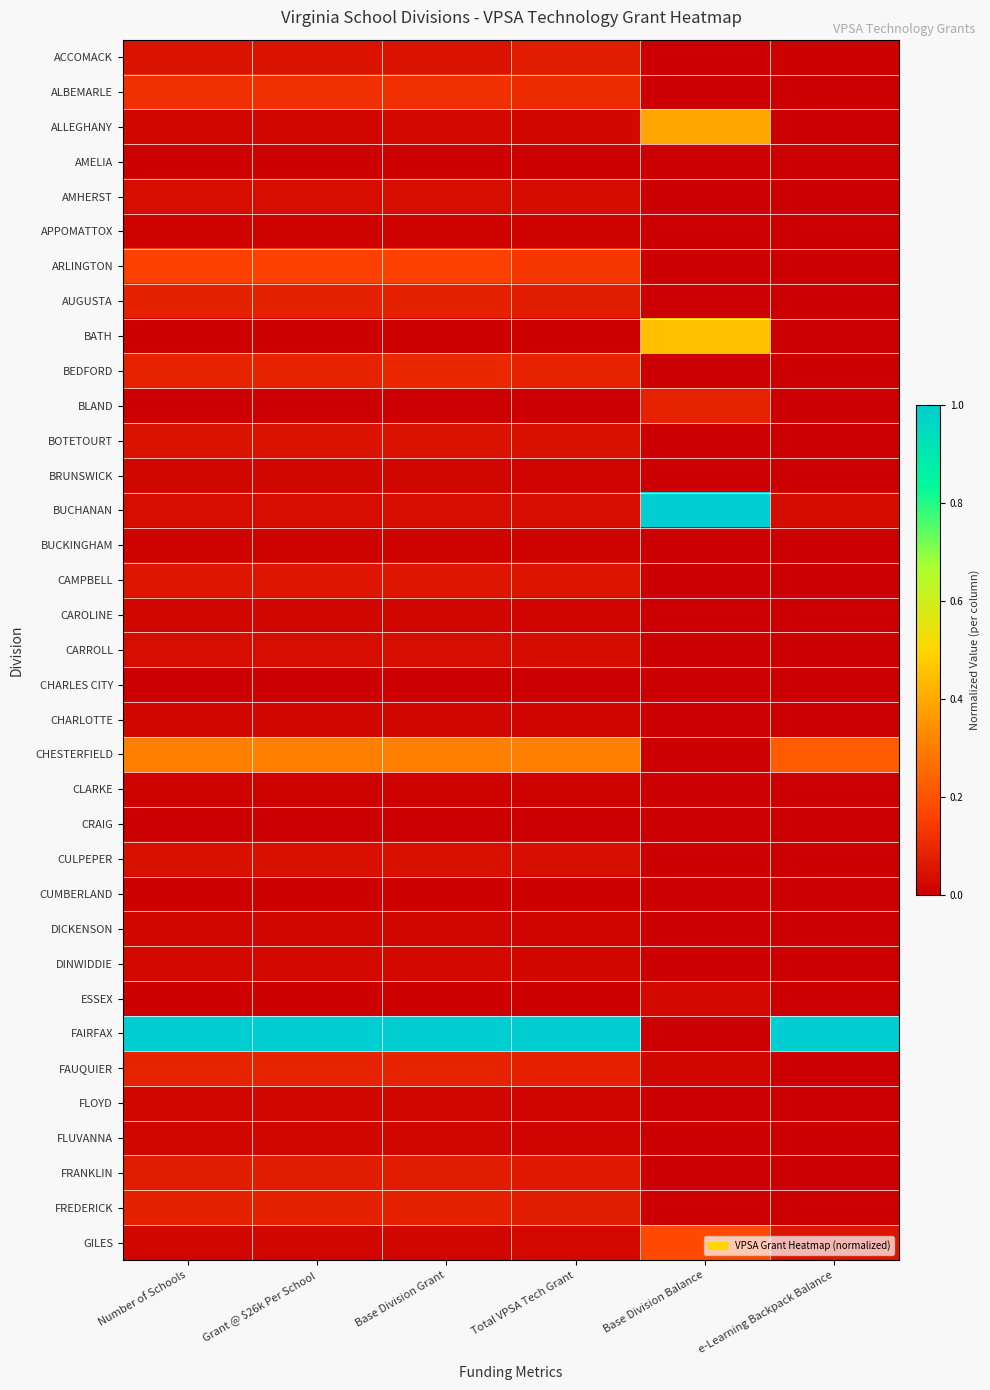

Reading left to right, transcribe all the data shown in this chart.

ACCOMACK: Number of Schools=0.0	Grant @ $26k Per School=0.0	Base Division Grant=0.0	Total VPSA Tech Grant=0.1	Base Division Balance=0.0	e-Learning Backpack Balance=0.0
ALBEMARLE: Number of Schools=0.1	Grant @ $26k Per School=0.1	Base Division Grant=0.1	Total VPSA Tech Grant=0.1	Base Division Balance=0.0	e-Learning Backpack Balance=0.0
ALLEGHANY: Number of Schools=0.0	Grant @ $26k Per School=0.0	Base Division Grant=0.0	Total VPSA Tech Grant=0.0	Base Division Balance=0.4	e-Learning Backpack Balance=0.0
AMELIA: Number of Schools=0.0	Grant @ $26k Per School=0.0	Base Division Grant=0.0	Total VPSA Tech Grant=0.0	Base Division Balance=0.0	e-Learning Backpack Balance=0.0
AMHERST: Number of Schools=0.0	Grant @ $26k Per School=0.0	Base Division Grant=0.0	Total VPSA Tech Grant=0.0	Base Division Balance=0.0	e-Learning Backpack Balance=0.0
APPOMATTOX: Number of Schools=0.0	Grant @ $26k Per School=0.0	Base Division Grant=0.0	Total VPSA Tech Grant=0.0	Base Division Balance=0.0	e-Learning Backpack Balance=0.0
ARLINGTON: Number of Schools=0.2	Grant @ $26k Per School=0.2	Base Division Grant=0.2	Total VPSA Tech Grant=0.1	Base Division Balance=0.0	e-Learning Backpack Balance=0.0
AUGUSTA: Number of Schools=0.1	Grant @ $26k Per School=0.1	Base Division Grant=0.1	Total VPSA Tech Grant=0.1	Base Division Balance=0.0	e-Learning Backpack Balance=0.0
BATH: Number of Schools=0.0	Grant @ $26k Per School=0.0	Base Division Grant=0.0	Total VPSA Tech Grant=0.0	Base Division Balance=0.5	e-Learning Backpack Balance=0.0
BEDFORD: Number of Schools=0.1	Grant @ $26k Per School=0.1	Base Division Grant=0.1	Total VPSA Tech Grant=0.1	Base Division Balance=0.0	e-Learning Backpack Balance=0.0
BLAND: Number of Schools=0.0	Grant @ $26k Per School=0.0	Base Division Grant=0.0	Total VPSA Tech Grant=0.0	Base Division Balance=0.1	e-Learning Backpack Balance=0.0
BOTETOURT: Number of Schools=0.0	Grant @ $26k Per School=0.0	Base Division Grant=0.0	Total VPSA Tech Grant=0.0	Base Division Balance=0.0	e-Learning Backpack Balance=0.0
BRUNSWICK: Number of Schools=0.0	Grant @ $26k Per School=0.0	Base Division Grant=0.0	Total VPSA Tech Grant=0.0	Base Division Balance=0.0	e-Learning Backpack Balance=0.0
BUCHANAN: Number of Schools=0.0	Grant @ $26k Per School=0.0	Base Division Grant=0.0	Total VPSA Tech Grant=0.0	Base Division Balance=1.0	e-Learning Backpack Balance=0.0
BUCKINGHAM: Number of Schools=0.0	Grant @ $26k Per School=0.0	Base Division Grant=0.0	Total VPSA Tech Grant=0.0	Base Division Balance=0.0	e-Learning Backpack Balance=0.0
CAMPBELL: Number of Schools=0.1	Grant @ $26k Per School=0.1	Base Division Grant=0.1	Total VPSA Tech Grant=0.1	Base Division Balance=0.0	e-Learning Backpack Balance=0.0
CAROLINE: Number of Schools=0.0	Grant @ $26k Per School=0.0	Base Division Grant=0.0	Total VPSA Tech Grant=0.0	Base Division Balance=0.0	e-Learning Backpack Balance=0.0
CARROLL: Number of Schools=0.0	Grant @ $26k Per School=0.0	Base Division Grant=0.0	Total VPSA Tech Grant=0.0	Base Division Balance=0.0	e-Learning Backpack Balance=0.0
CHARLES CITY: Number of Schools=0.0	Grant @ $26k Per School=0.0	Base Division Grant=0.0	Total VPSA Tech Grant=0.0	Base Division Balance=0.0	e-Learning Backpack Balance=0.0
CHARLOTTE: Number of Schools=0.0	Grant @ $26k Per School=0.0	Base Division Grant=0.0	Total VPSA Tech Grant=0.0	Base Division Balance=0.0	e-Learning Backpack Balance=0.0
CHESTERFIELD: Number of Schools=0.3	Grant @ $26k Per School=0.3	Base Division Grant=0.3	Total VPSA Tech Grant=0.3	Base Division Balance=0.0	e-Learning Backpack Balance=0.2
CLARKE: Number of Schools=0.0	Grant @ $26k Per School=0.0	Base Division Grant=0.0	Total VPSA Tech Grant=0.0	Base Division Balance=0.0	e-Learning Backpack Balance=0.0
CRAIG: Number of Schools=0.0	Grant @ $26k Per School=0.0	Base Division Grant=0.0	Total VPSA Tech Grant=0.0	Base Division Balance=0.0	e-Learning Backpack Balance=0.0
CULPEPER: Number of Schools=0.0	Grant @ $26k Per School=0.0	Base Division Grant=0.0	Total VPSA Tech Grant=0.0	Base Division Balance=0.0	e-Learning Backpack Balance=0.0
CUMBERLAND: Number of Schools=0.0	Grant @ $26k Per School=0.0	Base Division Grant=0.0	Total VPSA Tech Grant=0.0	Base Division Balance=0.0	e-Learning Backpack Balance=0.0
DICKENSON: Number of Schools=0.0	Grant @ $26k Per School=0.0	Base Division Grant=0.0	Total VPSA Tech Grant=0.0	Base Division Balance=0.0	e-Learning Backpack Balance=0.0
DINWIDDIE: Number of Schools=0.0	Grant @ $26k Per School=0.0	Base Division Grant=0.0	Total VPSA Tech Grant=0.0	Base Division Balance=0.0	e-Learning Backpack Balance=0.0
ESSEX: Number of Schools=0.0	Grant @ $26k Per School=0.0	Base Division Grant=0.0	Total VPSA Tech Grant=0.0	Base Division Balance=0.0	e-Learning Backpack Balance=0.0
FAIRFAX: Number of Schools=1.0	Grant @ $26k Per School=1.0	Base Division Grant=1.0	Total VPSA Tech Grant=1.0	Base Division Balance=0.0	e-Learning Backpack Balance=1.0
FAUQUIER: Number of Schools=0.1	Grant @ $26k Per School=0.1	Base Division Grant=0.1	Total VPSA Tech Grant=0.1	Base Division Balance=0.0	e-Learning Backpack Balance=0.0
FLOYD: Number of Schools=0.0	Grant @ $26k Per School=0.0	Base Division Grant=0.0	Total VPSA Tech Grant=0.0	Base Division Balance=0.0	e-Learning Backpack Balance=0.0
FLUVANNA: Number of Schools=0.0	Grant @ $26k Per School=0.0	Base Division Grant=0.0	Total VPSA Tech Grant=0.0	Base Division Balance=0.0	e-Learning Backpack Balance=0.0
FRANKLIN: Number of Schools=0.1	Grant @ $26k Per School=0.1	Base Division Grant=0.1	Total VPSA Tech Grant=0.1	Base Division Balance=0.0	e-Learning Backpack Balance=0.0
FREDERICK: Number of Schools=0.1	Grant @ $26k Per School=0.1	Base Division Grant=0.1	Total VPSA Tech Grant=0.1	Base Division Balance=0.0	e-Learning Backpack Balance=0.0
GILES: Number of Schools=0.0	Grant @ $26k Per School=0.0	Base Division Grant=0.0	Total VPSA Tech Grant=0.0	Base Division Balance=0.2	e-Learning Backpack Balance=0.1